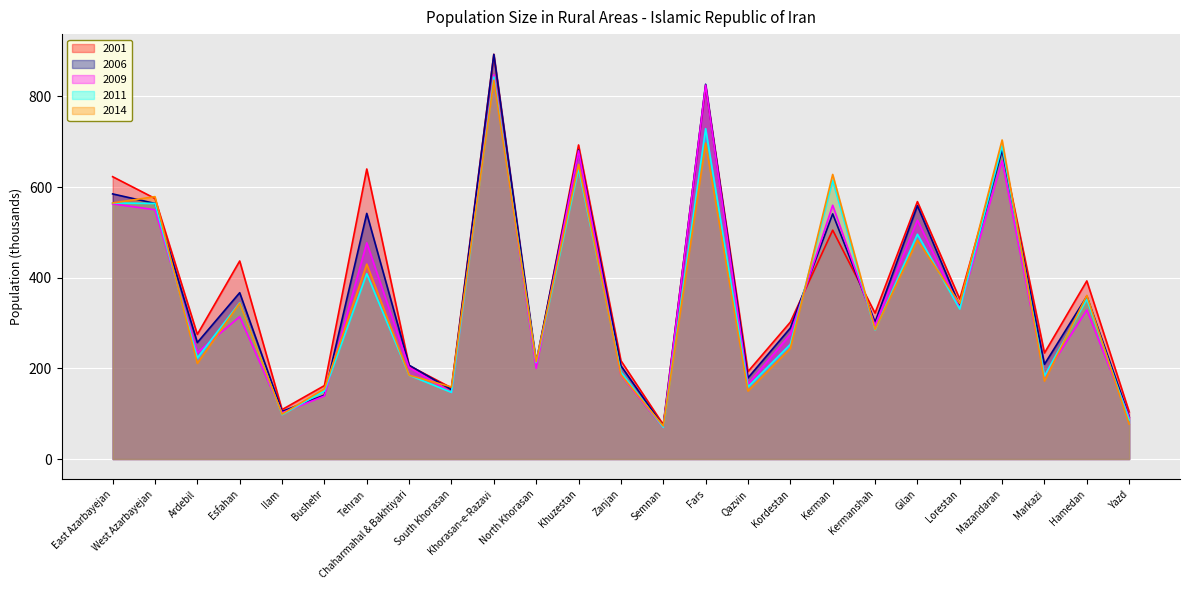

How many distinct data groups are displayed?

5